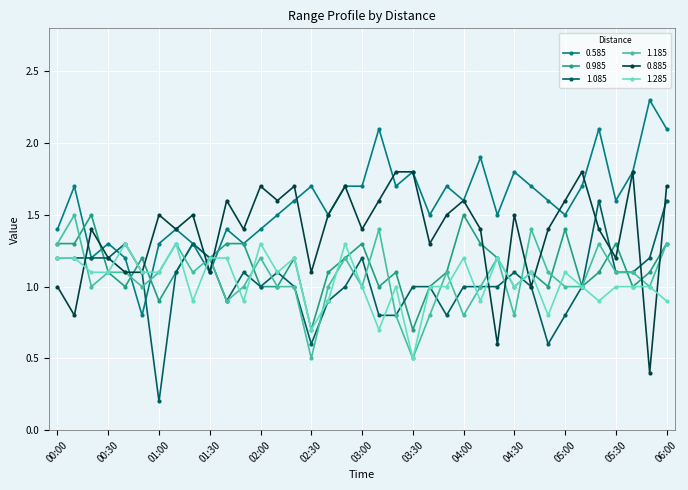

Reading right to left, what are all the values shown in this chart?

0.585: 2.1	2.3	1.8	1.6	2.1	1.7	1.5	1.6	1.7	1.8	1.5	1.9	1.6	1.7	1.5	1.8	1.7	2.1	1.7	1.7	1.5	1.7	1.6	1.5	1.4	1.3	1.4	1.1	1.3	1.4	1.3	0.8	1.2	1.3	1.2	1.7	1.4
0.985: 1.3	1.1	1.0	1.3	1.1	1.0	1.4	1.0	1.1	1.0	1.2	1.3	1.5	1.1	1.0	0.7	1.1	1.0	1.3	1.2	1.1	0.7	1.2	1.0	1.0	1.3	1.3	1.2	1.3	1.1	0.9	1.2	1.0	1.1	1.5	1.3	1.3
1.085: 1.6	1.2	1.1	1.1	1.6	1.0	0.8	0.6	1.0	1.1	1.0	1.0	1.0	0.8	1.0	1.0	0.8	0.8	1.2	1.0	0.9	0.6	1.0	1.1	1.0	1.1	0.9	1.2	1.3	1.1	0.2	1.1	1.3	1.2	1.2	1.2	1.2
1.185: 1.3	1.0	1.1	1.1	1.3	1.0	1.0	1.1	1.4	0.8	1.2	1.0	0.8	1.1	0.8	0.5	0.8	1.4	1.0	1.2	1.0	0.5	1.0	1.0	1.2	1.0	0.9	1.2	1.1	1.3	1.1	1.0	1.1	1.1	1.0	1.5	1.3
0.885: 1.7	0.4	1.8	1.2	1.4	1.8	1.6	1.4	1.0	1.5	0.6	1.4	1.6	1.5	1.3	1.8	1.8	1.6	1.4	1.7	1.5	1.1	1.7	1.6	1.7	1.4	1.6	1.1	1.5	1.4	1.5	1.1	1.1	1.2	1.4	0.8	1.0
1.285: 0.9	1.0	1.0	1.0	0.9	1.0	1.1	0.8	1.1	1.0	1.2	0.9	1.2	1.0	1.0	0.5	1.0	0.7	1.0	1.3	0.9	0.7	1.2	1.1	1.3	0.9	1.2	1.2	0.9	1.3	1.1	1.1	1.3	1.1	1.1	1.2	1.2